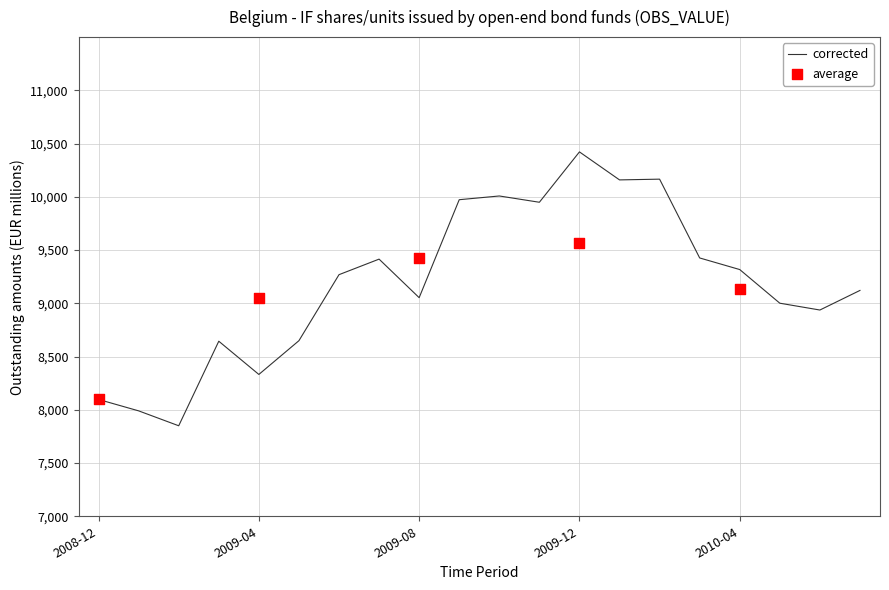

What is the ratio of the value at 2009-01 to the value at 2009-12?

0.8